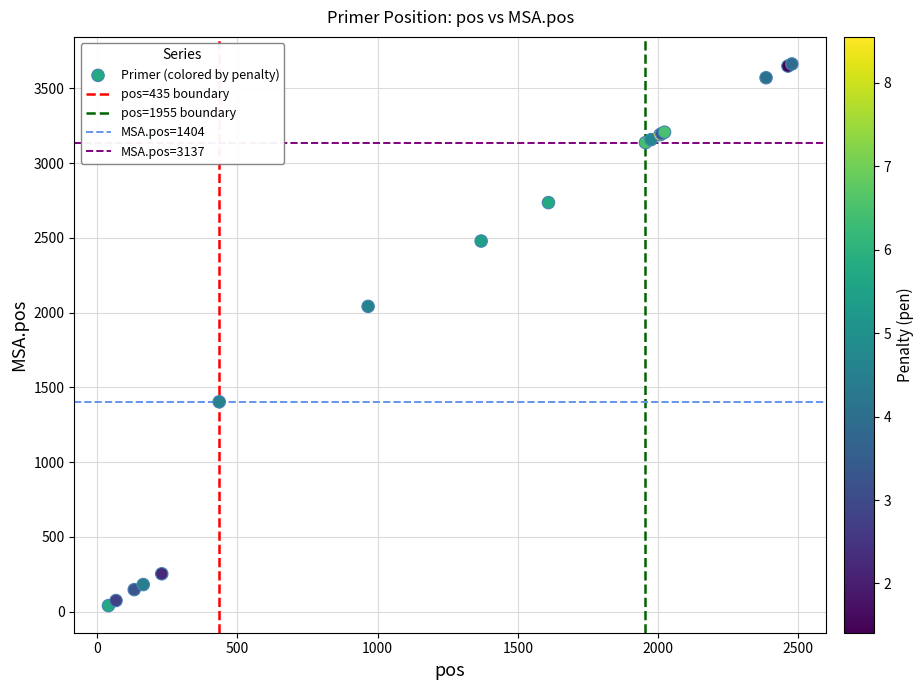

What Y value in the scatter plot is closest to 1852?

2042